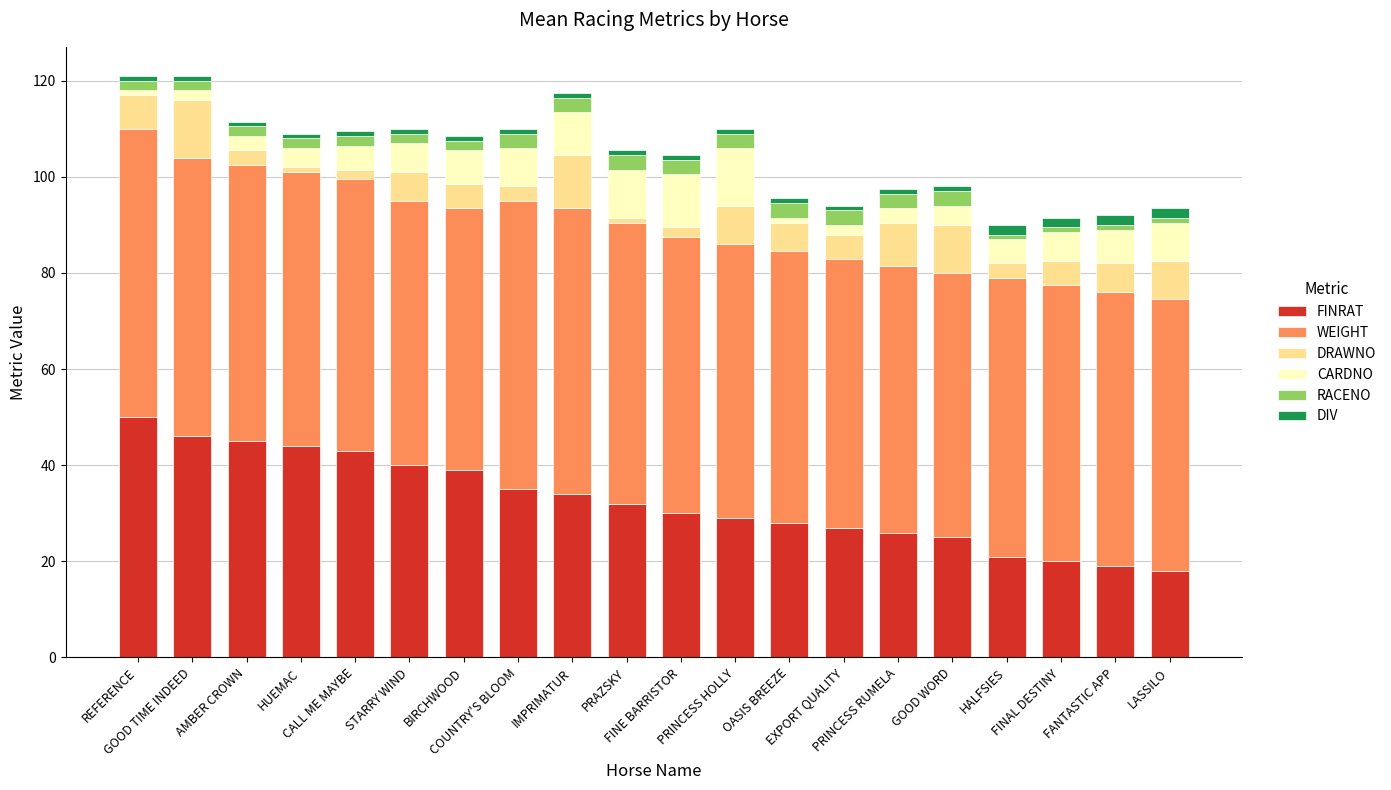

What is the difference between the second highest and second lowest values in the FINRAT series?

27.0